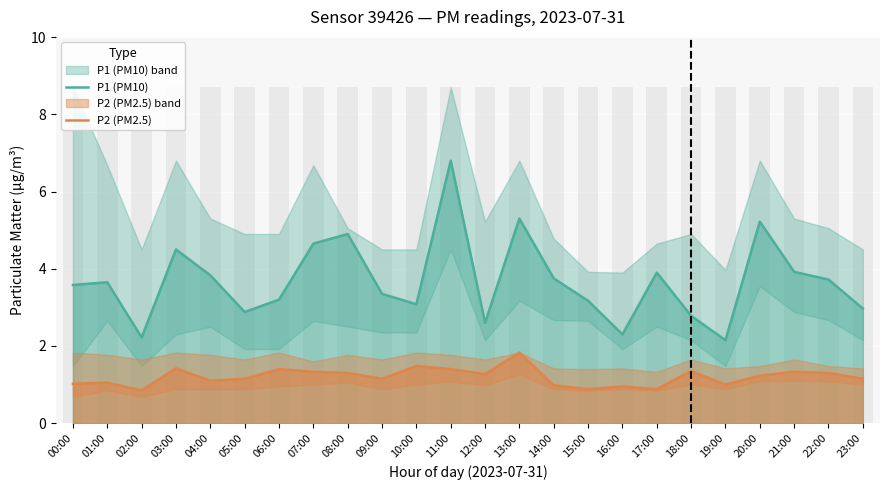

True or false: P1 (PM10) has a value of 2.8 at 18:00.

True